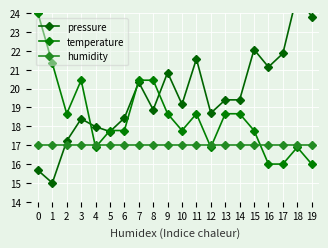

What are all the series names shown in the legend?

pressure, temperature, humidity